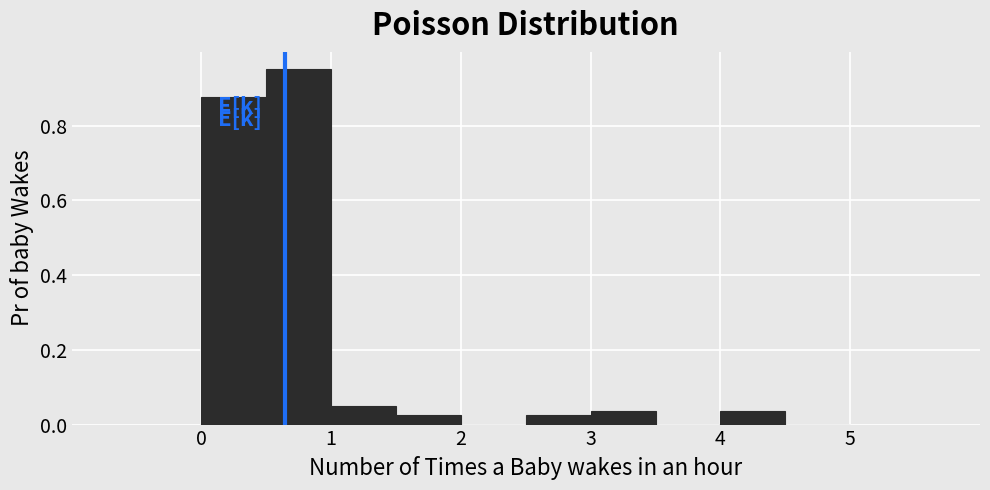

Which range on the x-axis has the tallest bar?

0.5 to 1.0